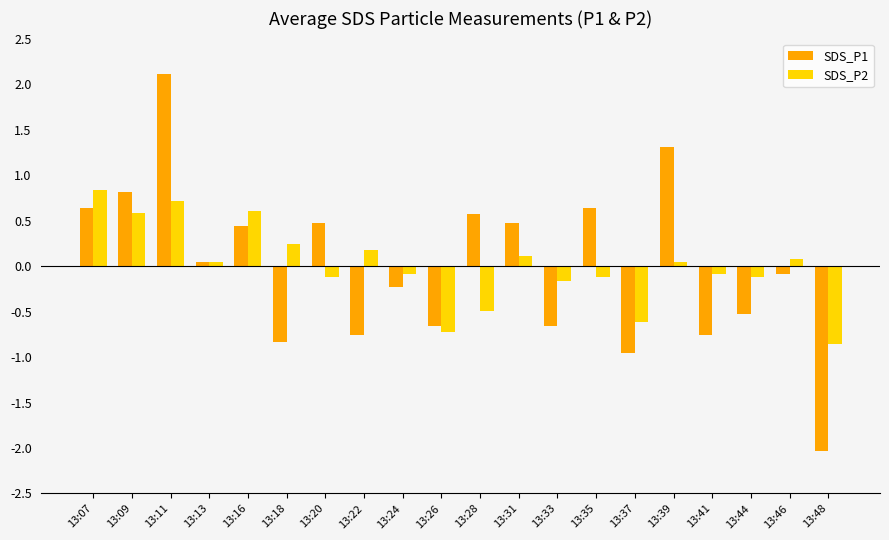

How many values in the SDS_P1 series are below 0?

10